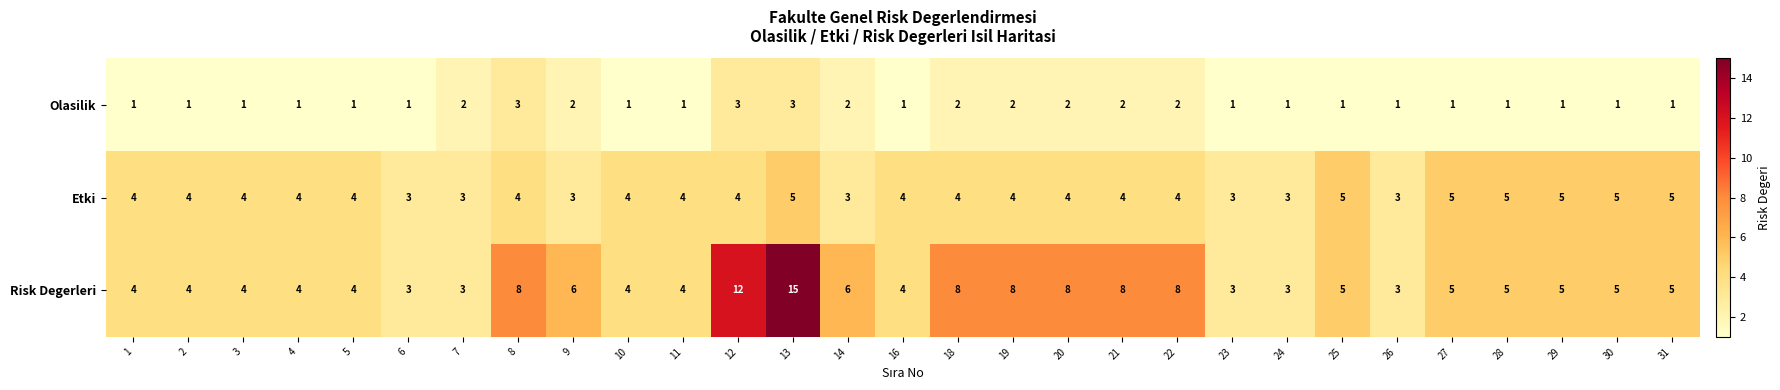

What is the sum of all Olasilik values?

43